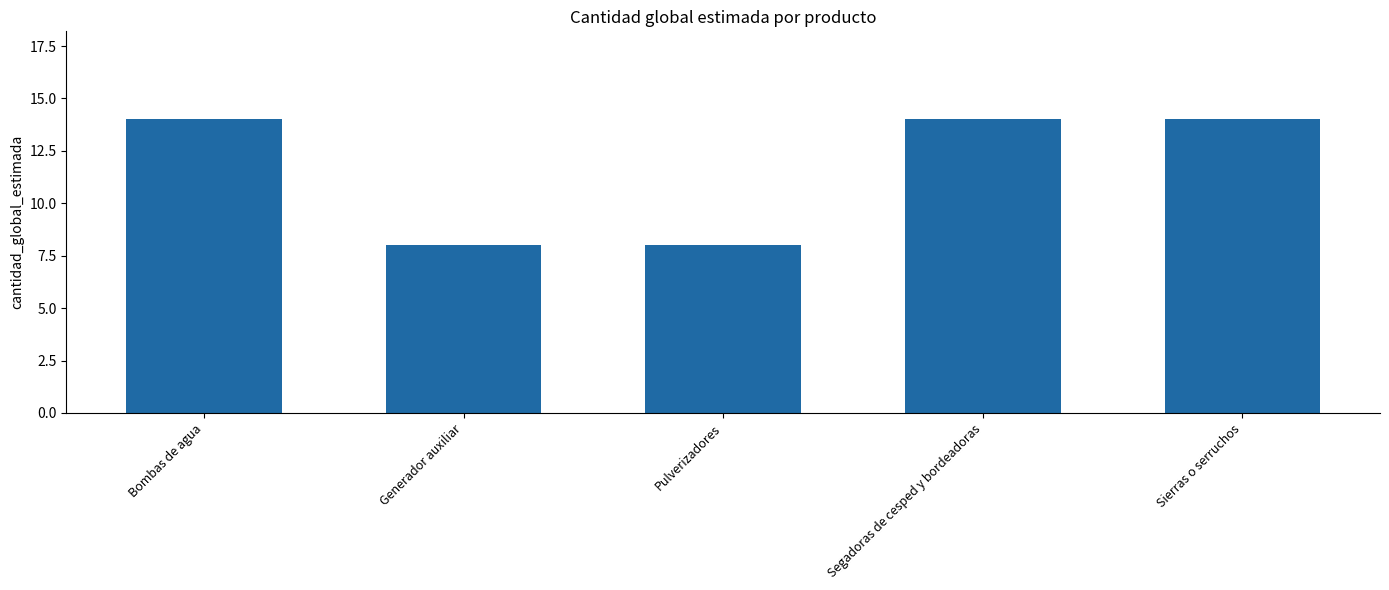

What position from the right is Sierras o serruchos?

1